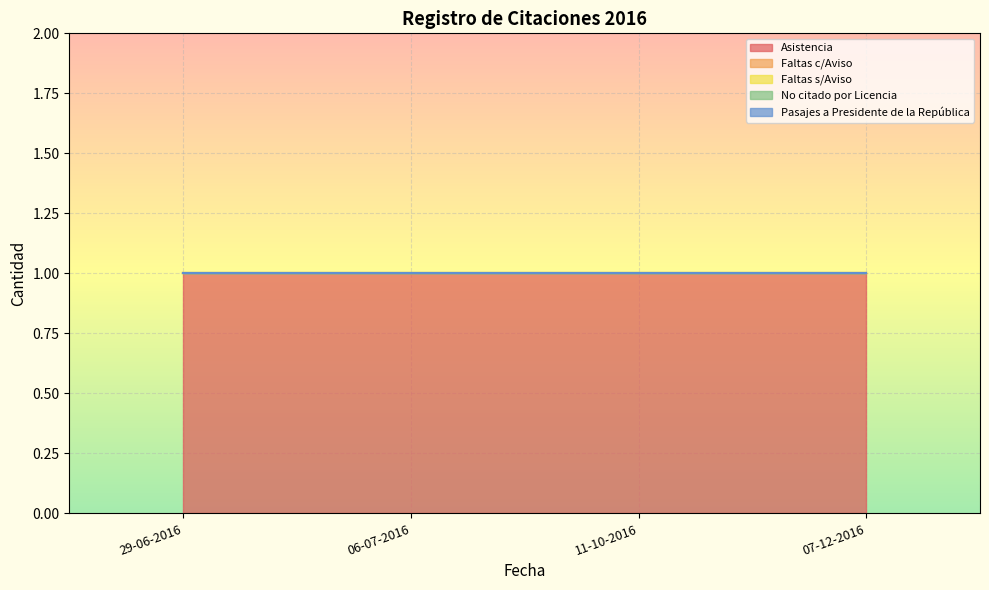

True or false: Faltas c/Aviso and Asistencia cross at least once.

False